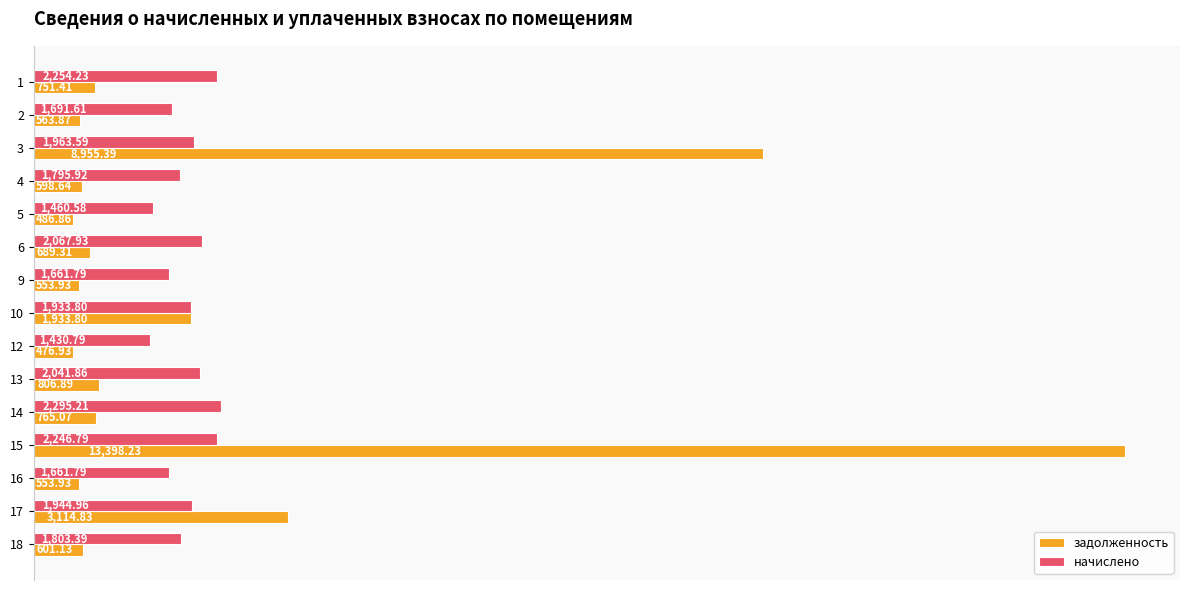

What is the total value across all series at 9?

2215.7